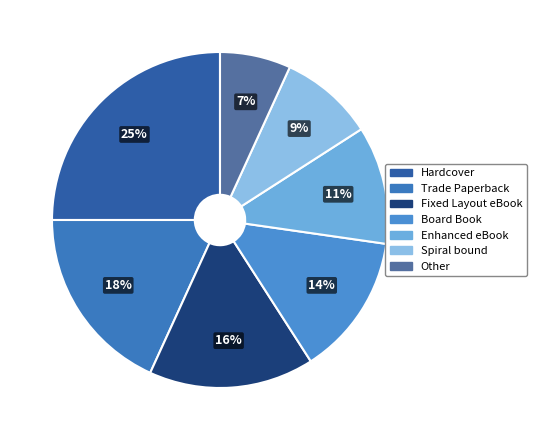

How many slices are in this pie chart?

7